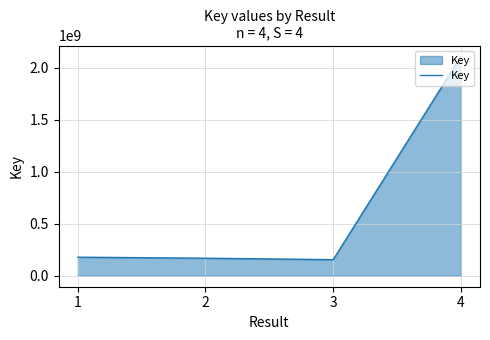

How many interior local valleys (lower than both neighbors) does the data have?

1